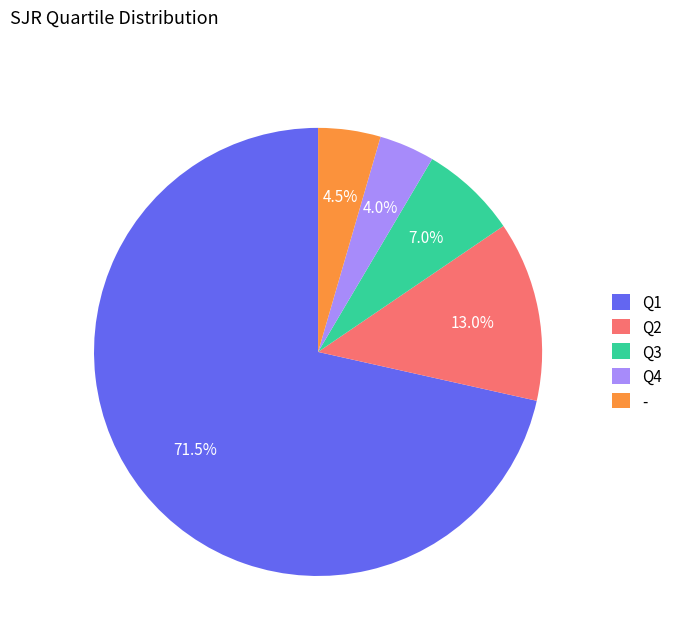

Does Q1 account for over 50% of the chart?

Yes